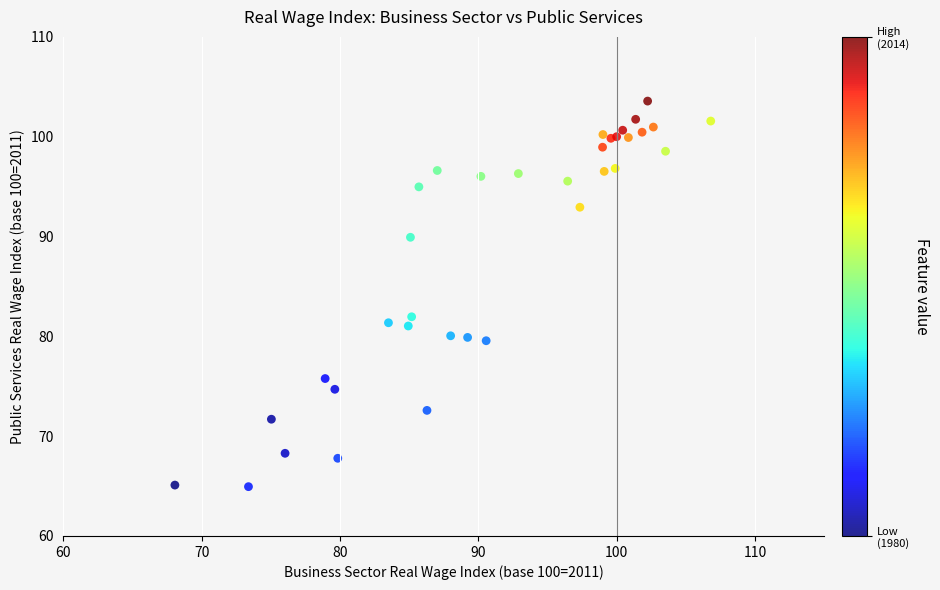

What Y value in the scatter plot is closest to 84?

82.0